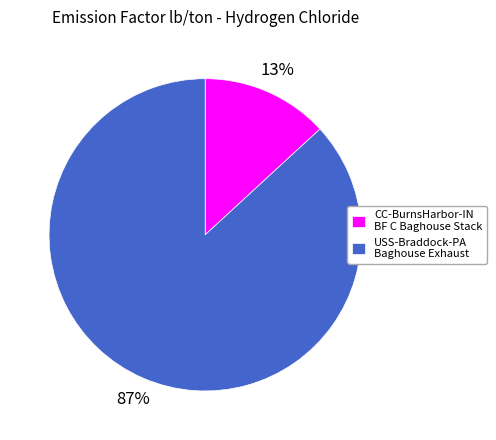

Is there any slice that represents more than half of the pie?

Yes